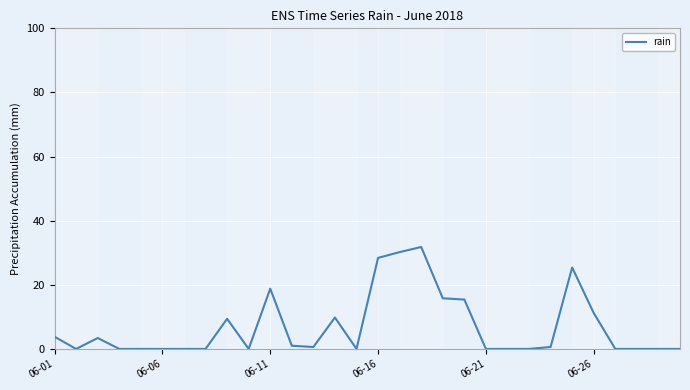

What is the difference between the maximum and minimum values?

31.8